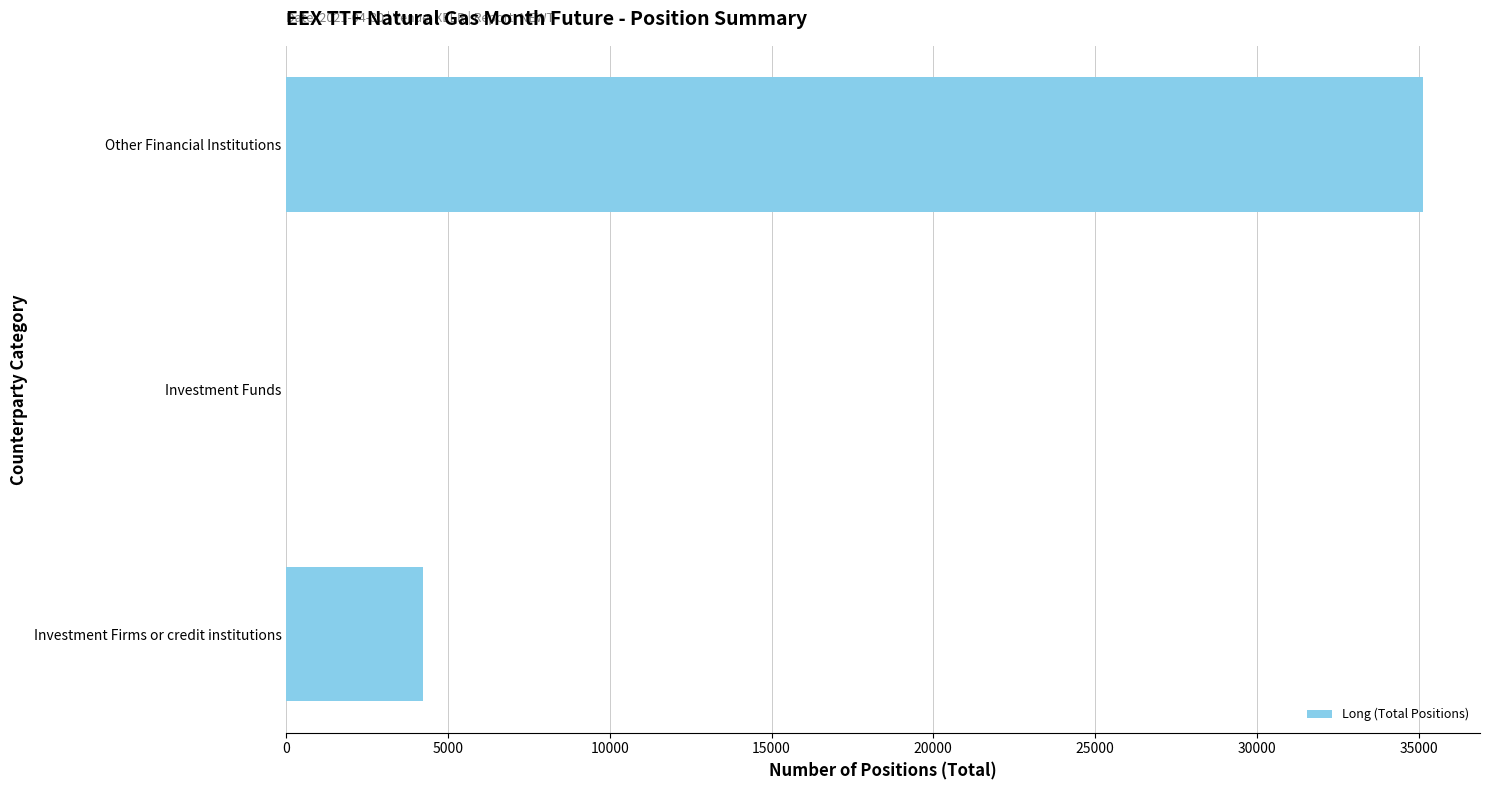

What is the change in value from Investment Funds to Other Financial Institutions?

+35142.8